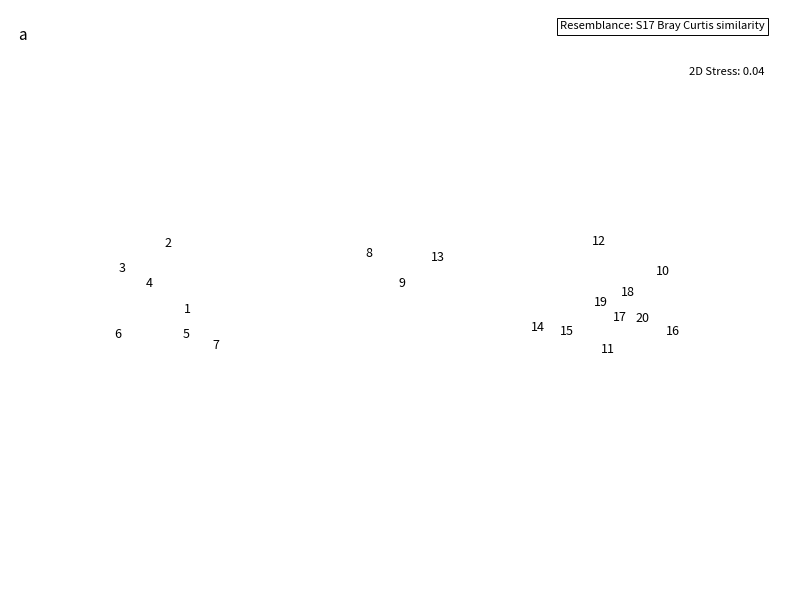

What is the range of X values (max minus min)?

309970.6